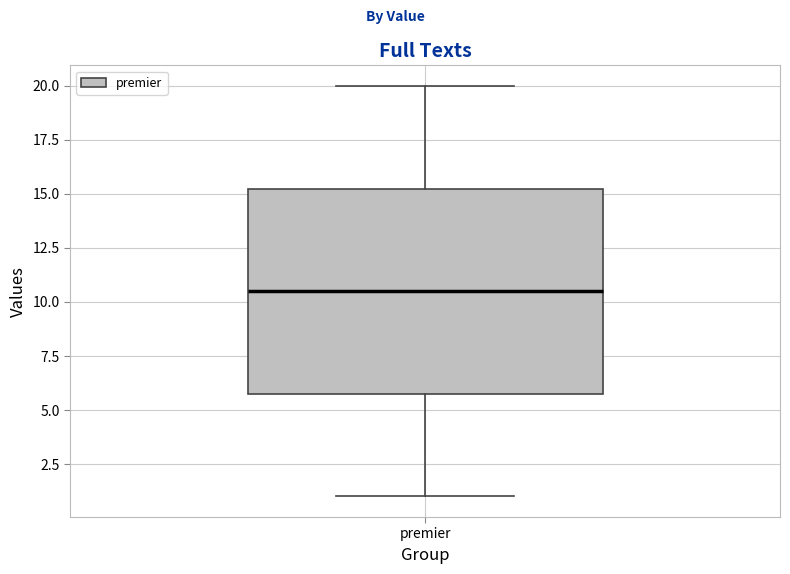

Read this box plot against the y-axis: the position of the median line, the range covered by the box, and the ends of both whiskers. The values are not printed on the chart, so give them approximately, as read against the axis.

median 10.5, box 6.0 to 15.5, whiskers 1.0 to 20.0